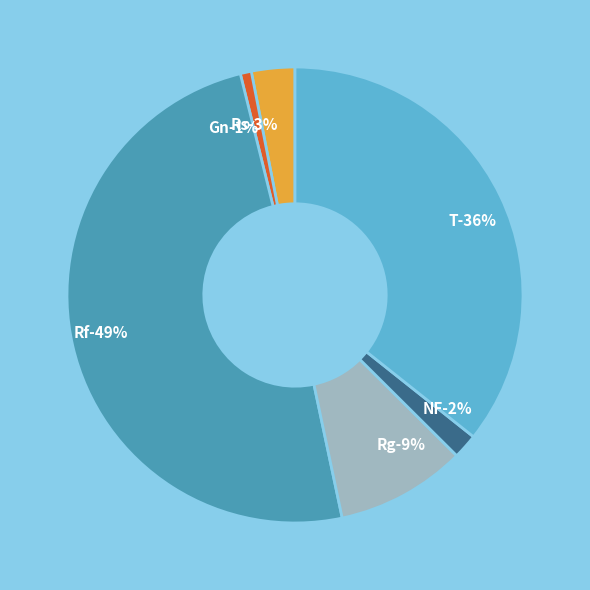

Is there a majority slice in this chart?

No